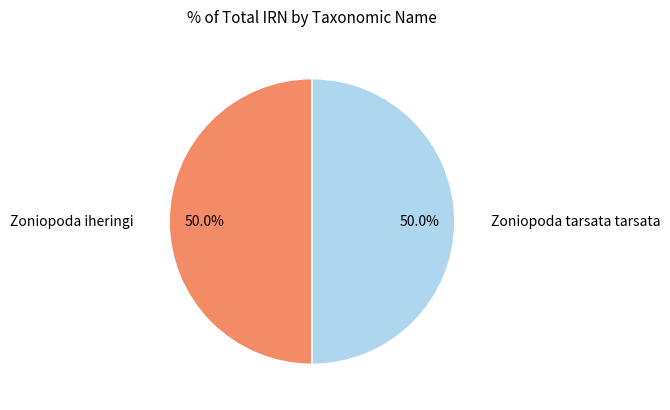

What is the total percentage of Zoniopoda tarsata tarsata and Zoniopoda iheringi?

100.0%